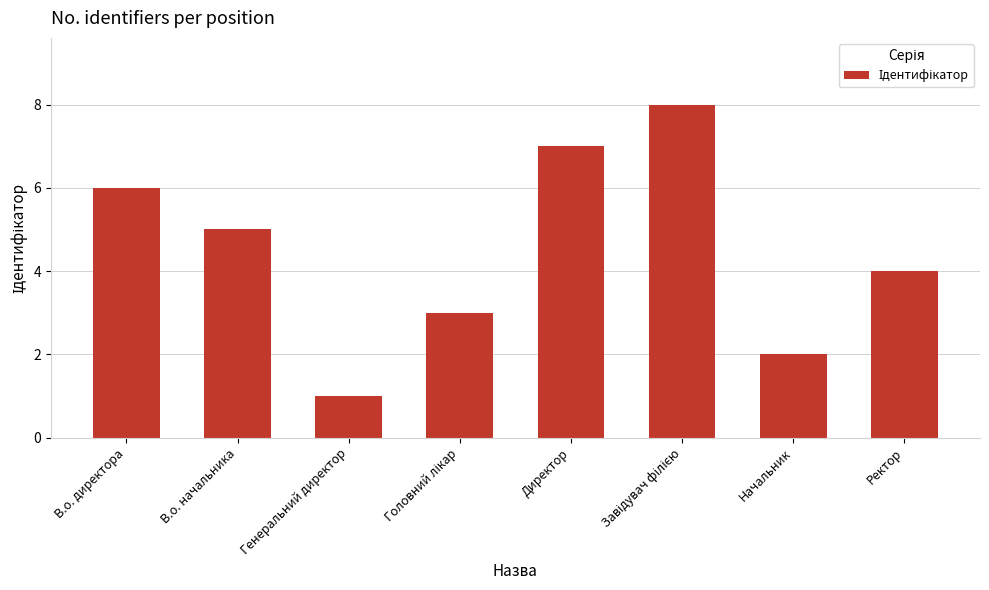

Does the chart contain stacked bars?

No